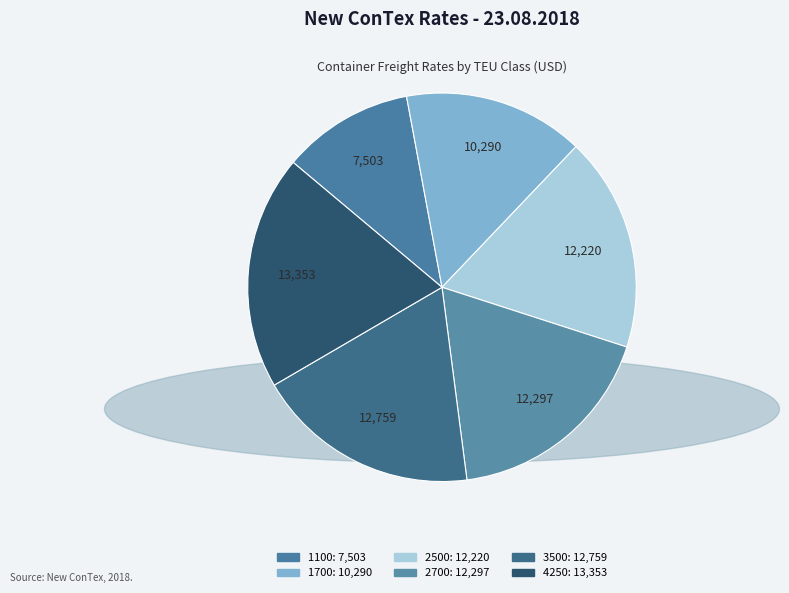

Does 1700 represent more than half of the total?

No